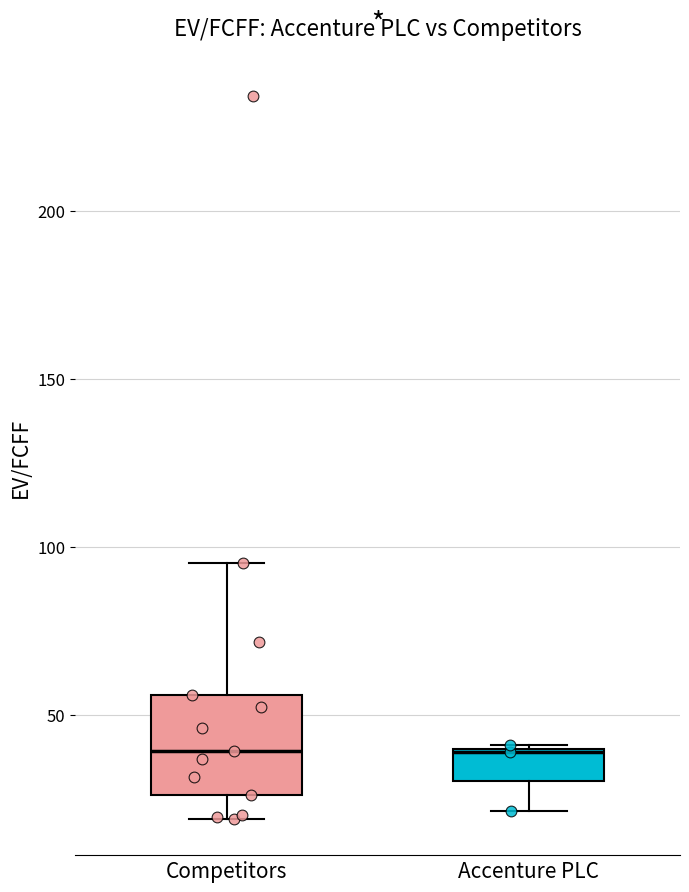

Reading left to right, read every box against the y-axis: the position of its median line, the range the box covers, and the ends of its whiskers. The values are not printed on the chart, so give them approximately, as read against the axis.

Competitors: median 40, box 25 to 55, whiskers 20 to 95
Accenture PLC: median 40, box 30 to 40, whiskers 20 to 40